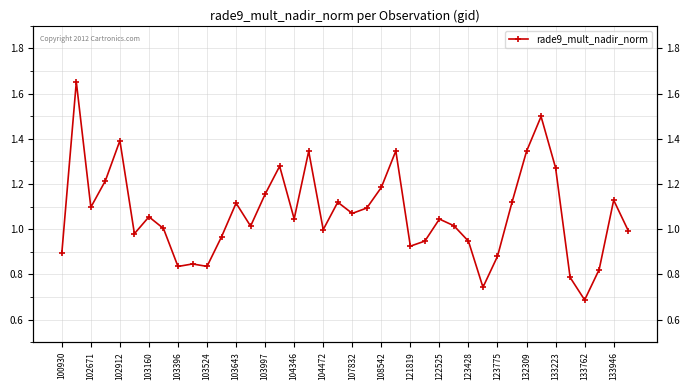

What is the sum of all values?

42.7